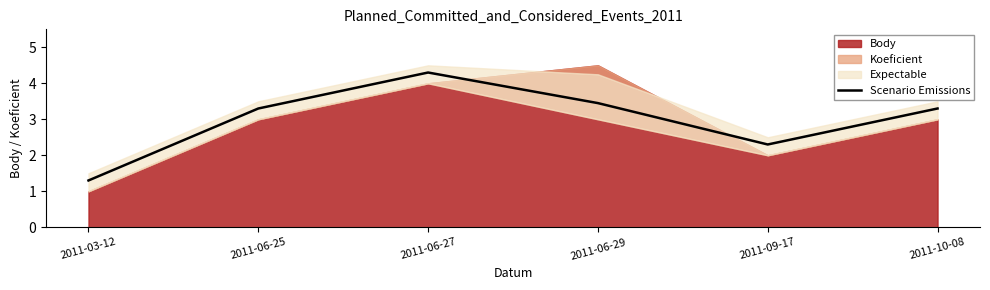

Approximately how many times larger is the value at 2011-06-29 compared to 2011-10-08?

1.0